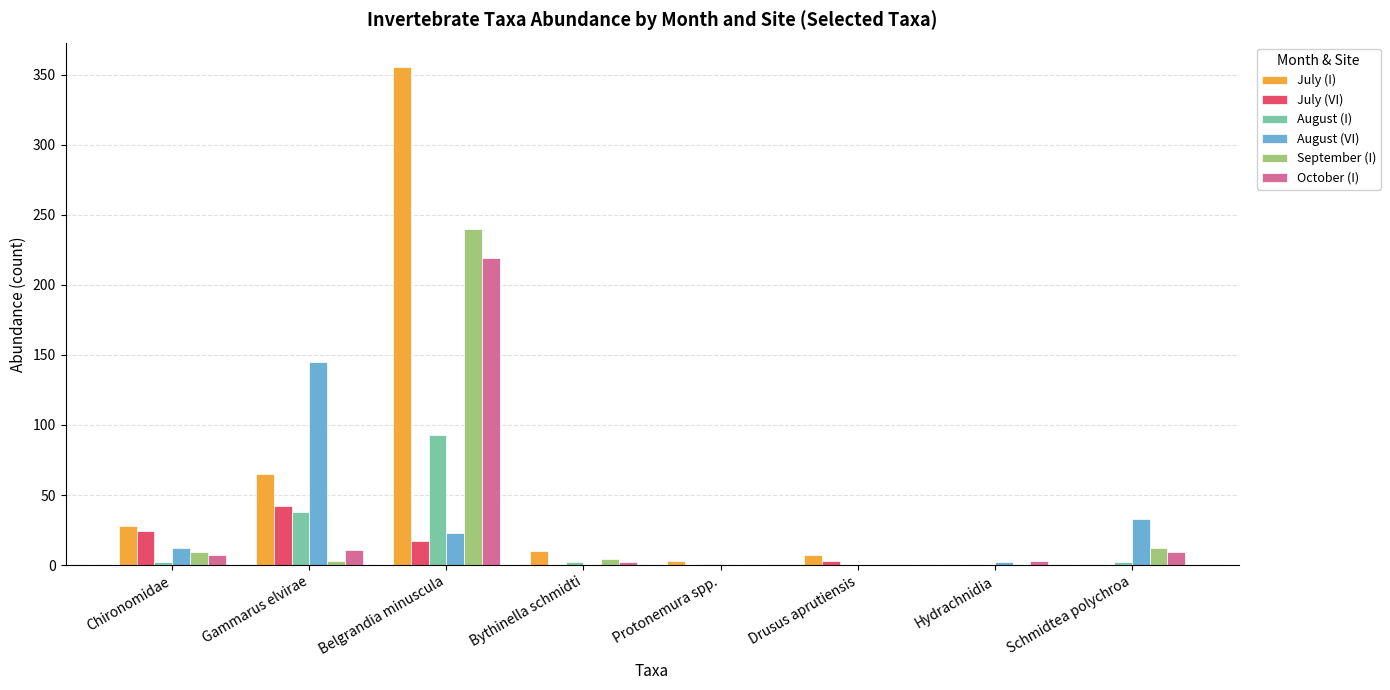

What is the greatest value displayed?

355